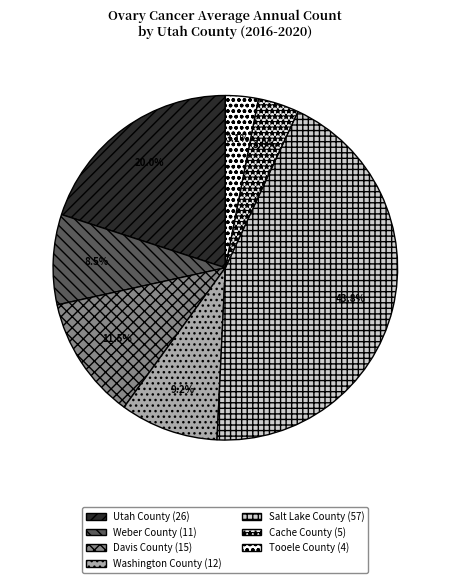

Is there a majority slice in this chart?

No